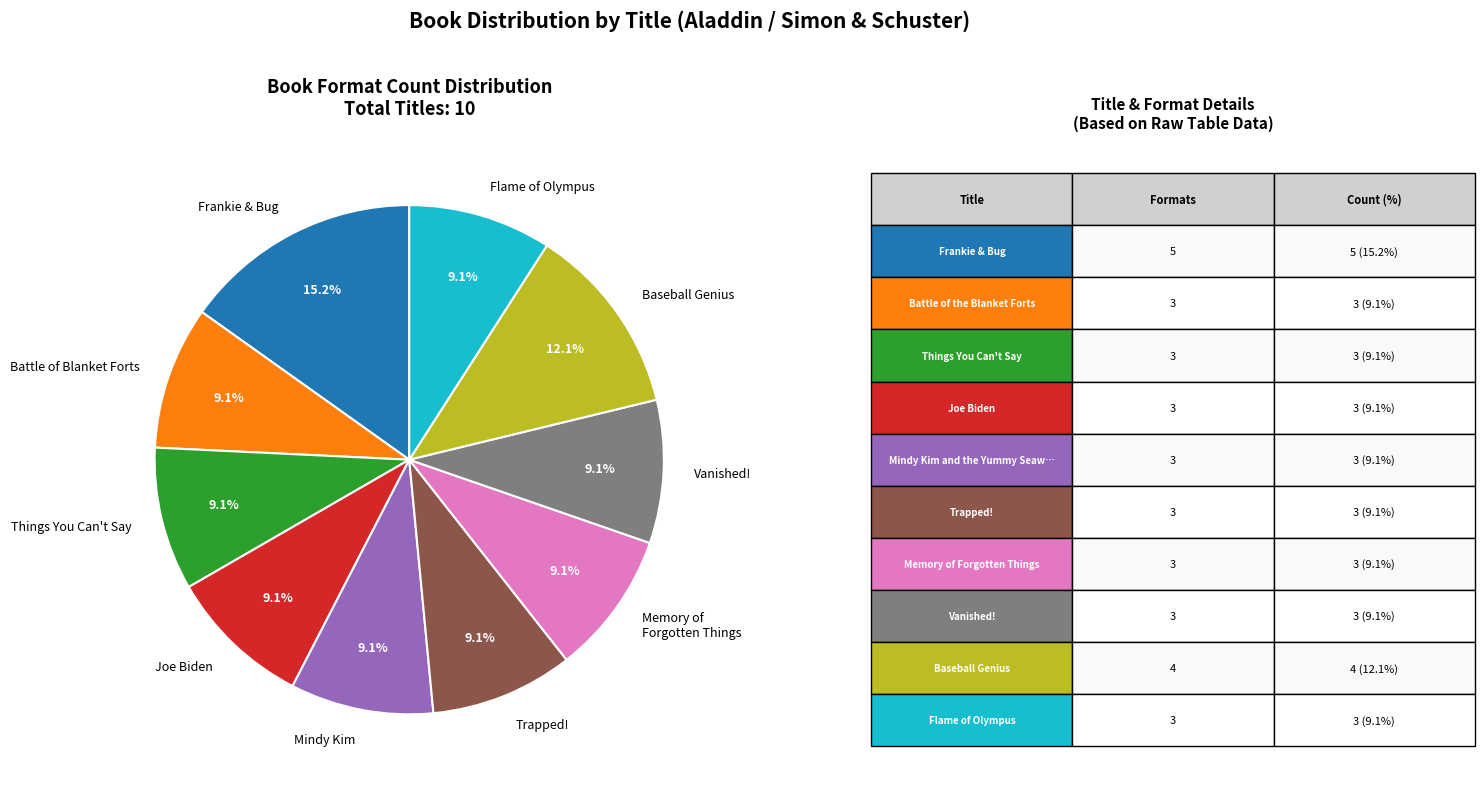

What percentage is the Vanished! slice, to the nearest percent?

9%